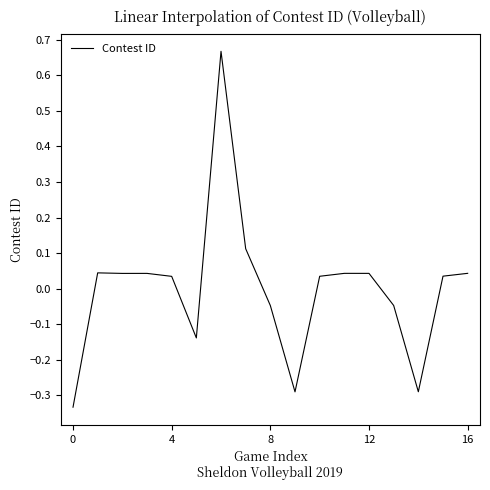

True or false: there are more than 1 points higher than both neighbors.

True